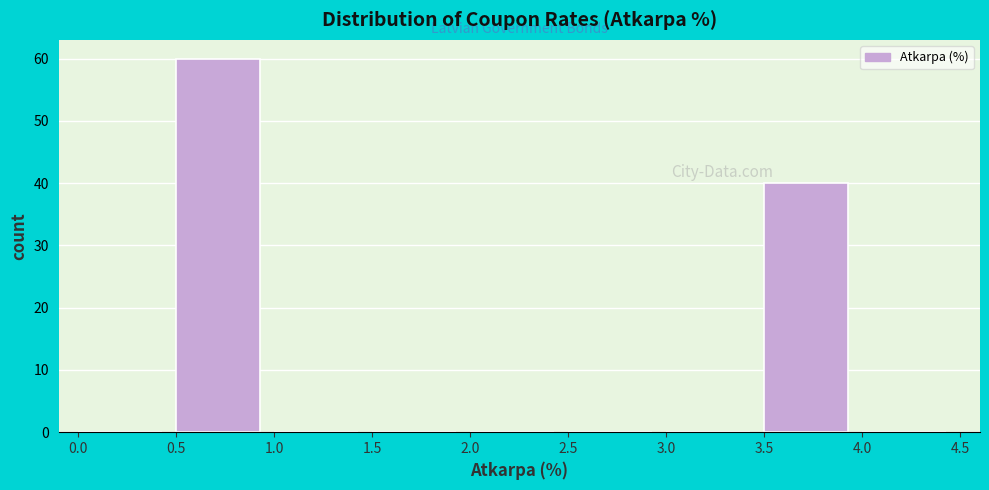

Over which range of the x-axis is the bar tallest?

0.5 to 1.0